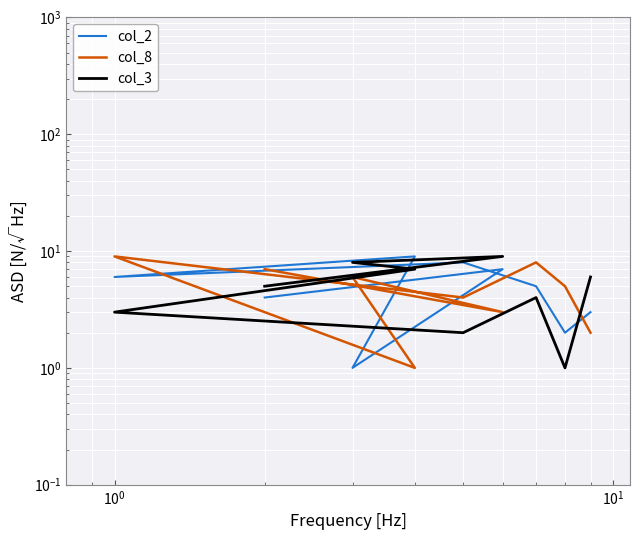

How many distinct data groups are displayed?

3